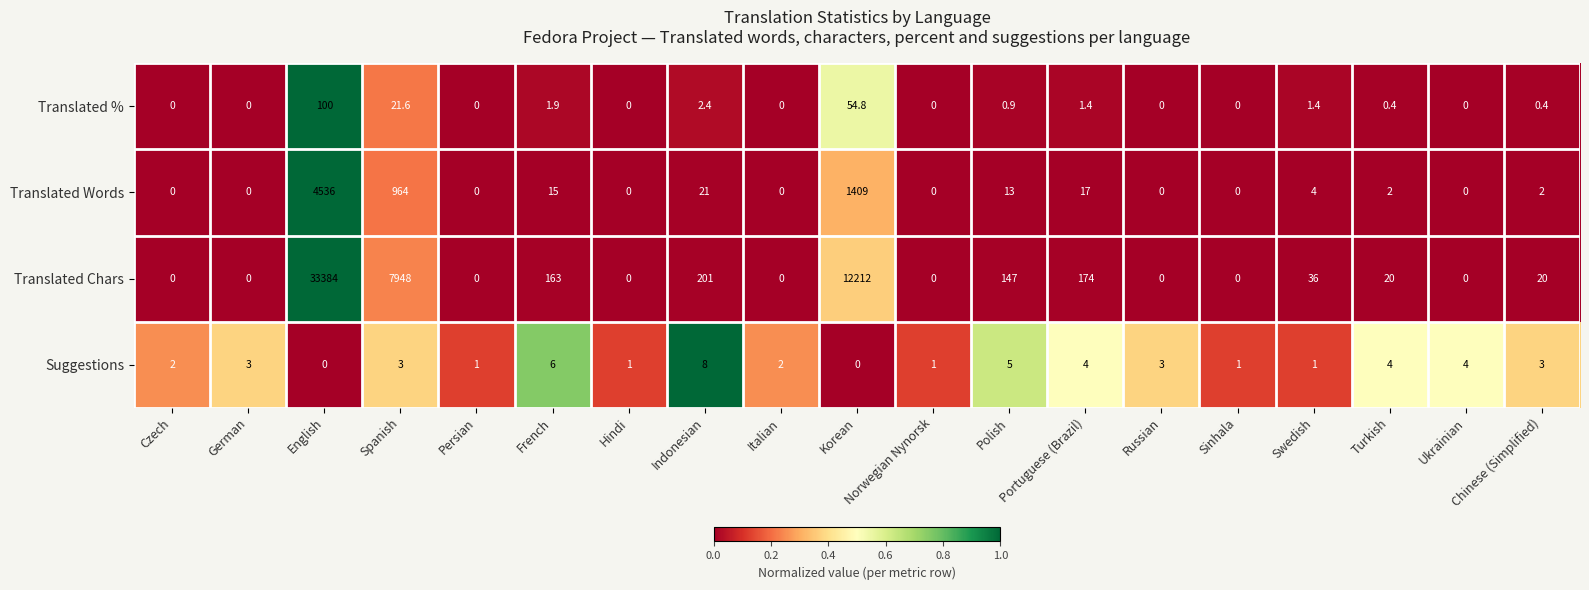

What is the spread (max minus min) of values at Czech?

2.0